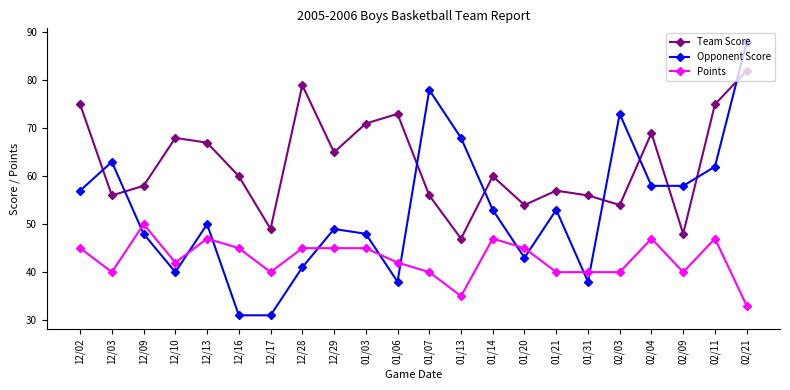

What is the lowest value of the Points series?

33